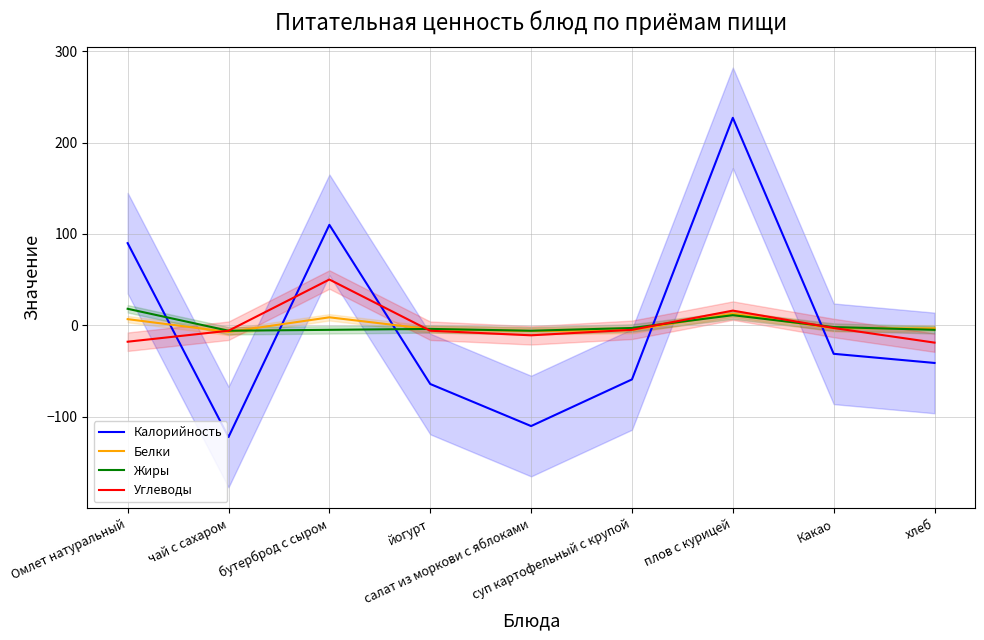

Where do Углеводы and Белки first cross each other?

Омлет натуральный and чай с сахаром